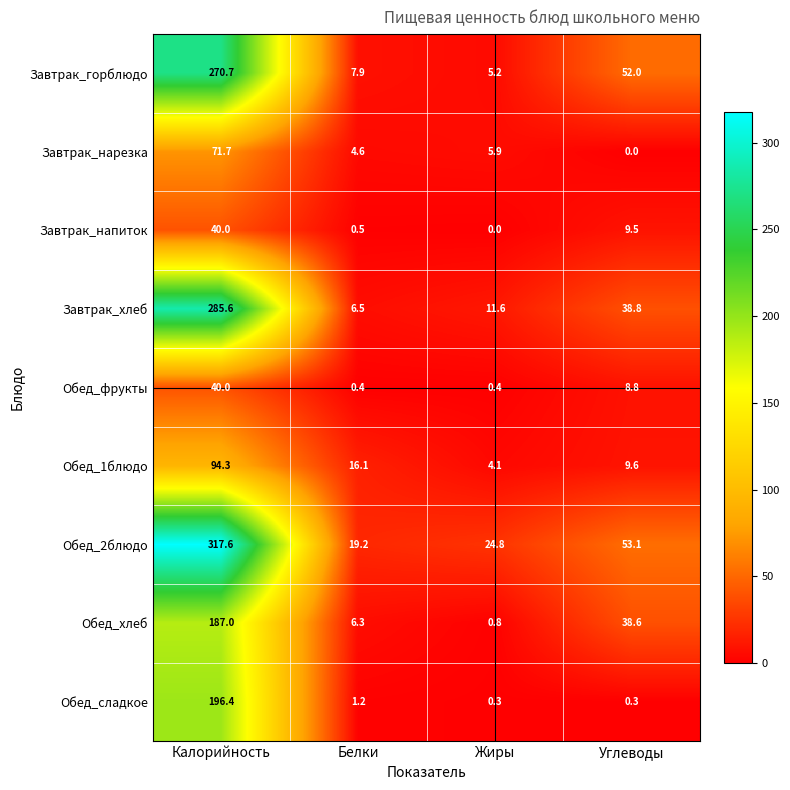

At which category is the sum across all series the highest?

Калорийность